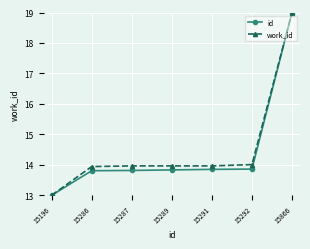

What are all the series names shown in the legend?

id, work_id